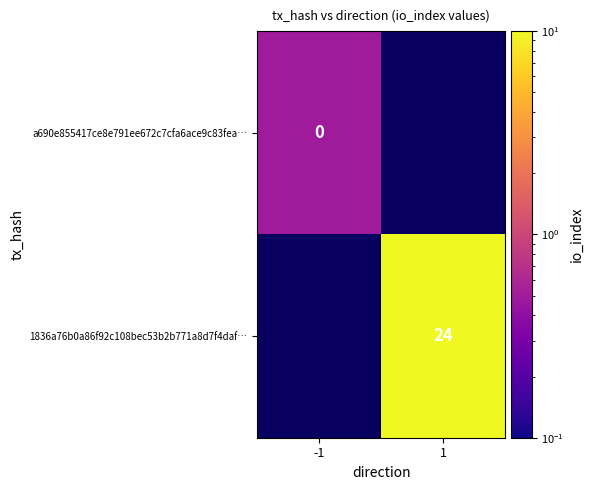

Is it true that a690e855417ce8e791ee672c7cfa6ace9c83fea… equals 0.3 at -1?

False